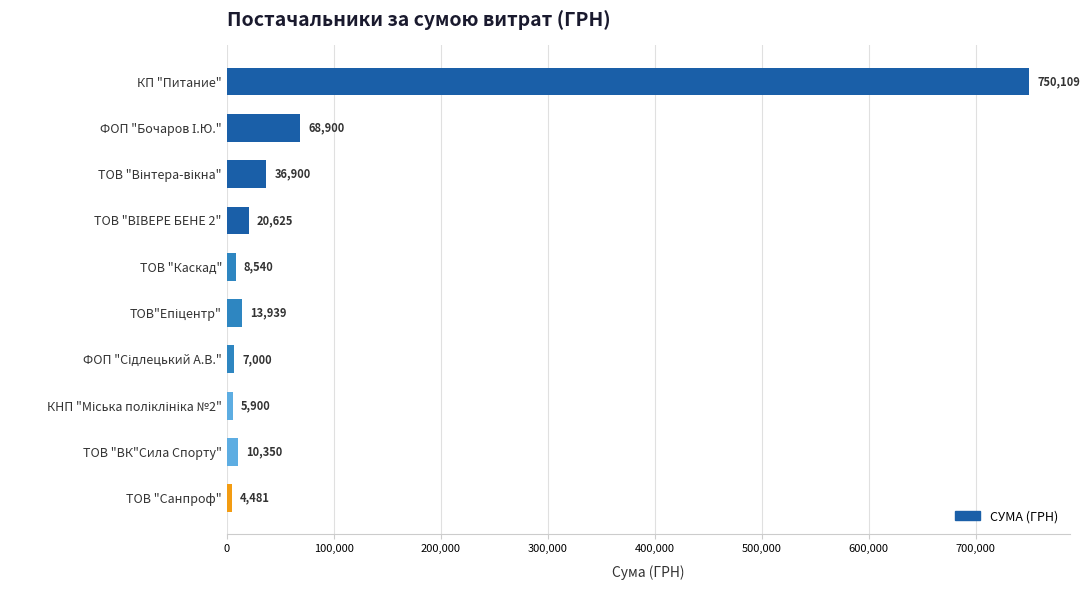

True or false: the data shows 10350.0 at ТОВ "ВК"Сила Спорту".

True